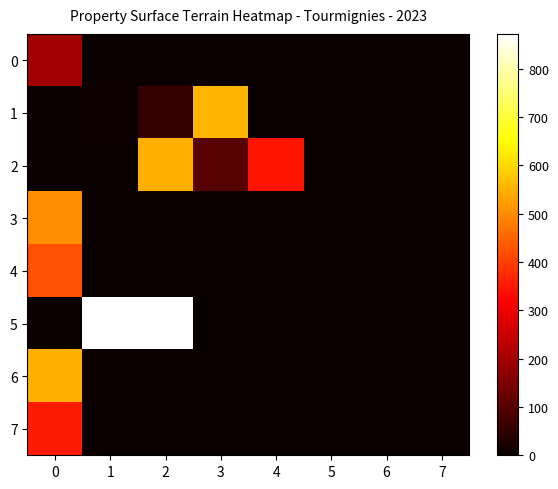

Reading left to right, what are all the values shown in this chart?

0: 0=195	1=0	2=0	3=0	4=0	5=0	6=0	7=0
1: 0=0	1=4	2=58	3=554	4=0	5=0	6=0	7=0
2: 0=0	1=0	2=546	3=99	4=345	5=0	6=0	7=0
3: 0=504	1=0	2=0	3=0	4=0	5=0	6=0	7=0
4: 0=425	1=0	2=0	3=0	4=0	5=0	6=0	7=0
5: 0=0	1=872	2=872	3=0	4=0	5=0	6=0	7=0
6: 0=547	1=0	2=0	3=0	4=0	5=0	6=0	7=0
7: 0=352	1=0	2=0	3=0	4=0	5=0	6=0	7=0